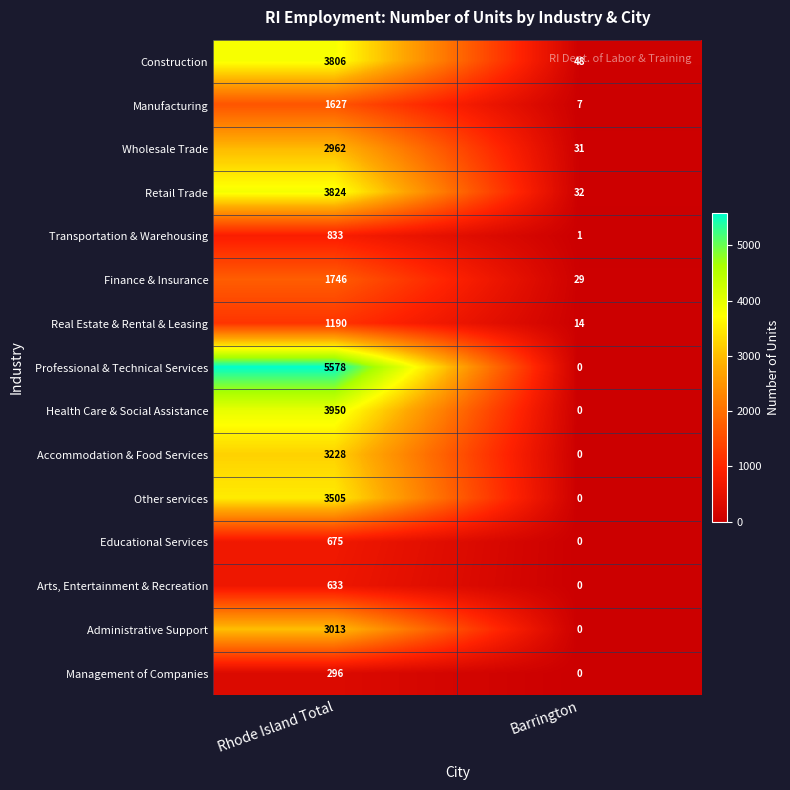

What is the sum of all Transportation & Warehousing values?

834